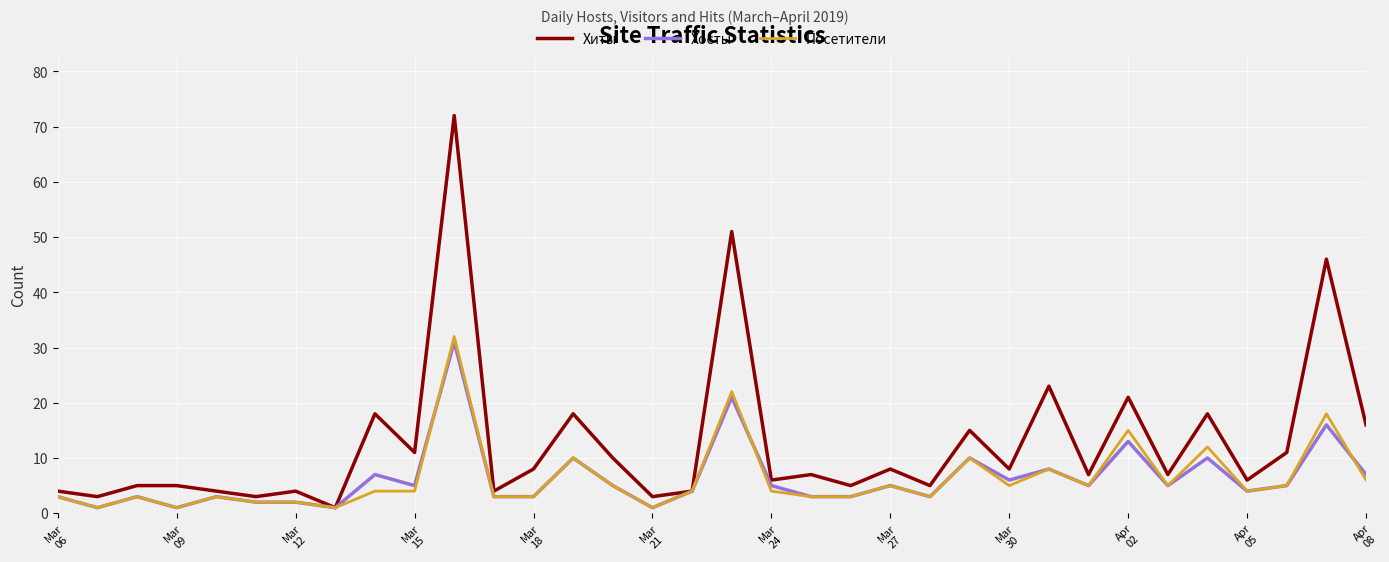

Which series has the largest total across all categories?

Хиты